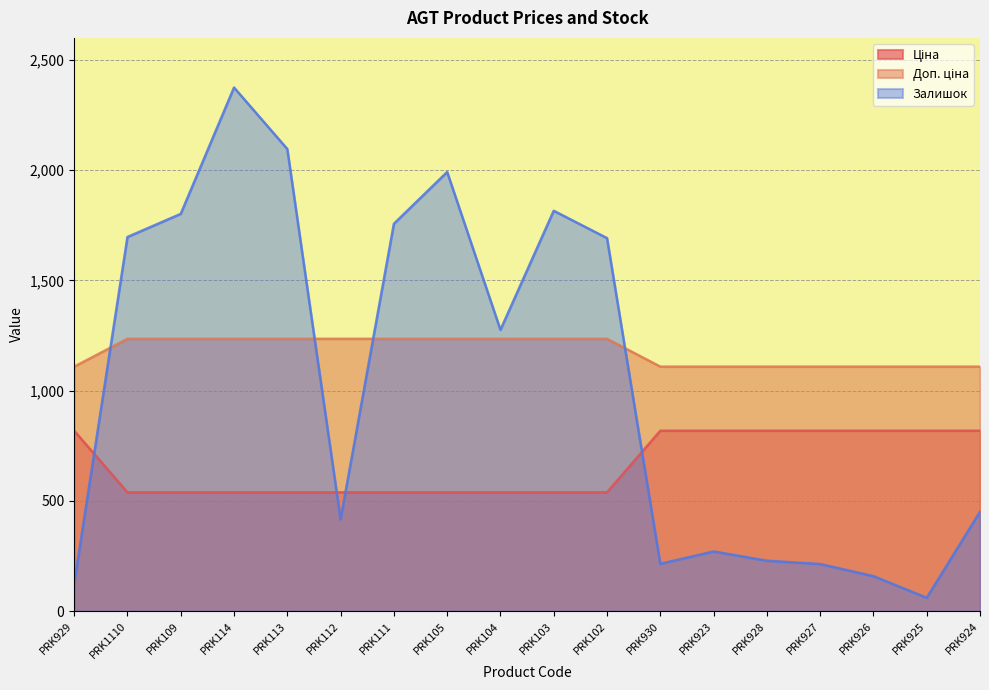

Reading right to left, extract all data points from this chart.

Ціна: 818.5	818.5	818.5	818.5	818.5	818.5	818.5	539.0	539.0	539.0	539.0	539.0	539.0	539.0	539.0	539.0	539.0	818.5
Доп. ціна: 1109.2	1109.2	1109.2	1109.2	1109.2	1109.2	1109.2	1235.4	1235.4	1235.4	1235.4	1235.4	1235.4	1235.4	1235.4	1235.4	1235.4	1109.2
Залишок: 451.0	61.0	159.0	214.0	229.0	271.0	215.0	1692.0	1816.0	1276.0	1992.0	1757.0	417.0	2096.0	2375.0	1802.0	1697.0	125.0